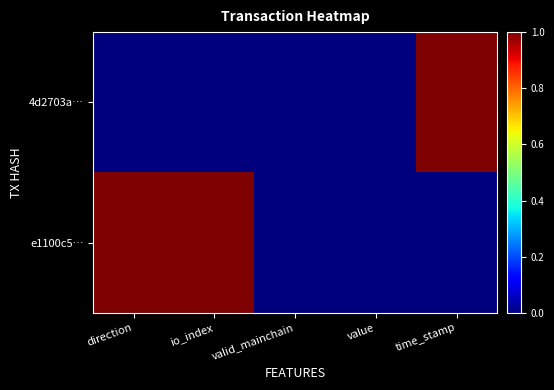

Rank the series by their average value, from highest to lowest.

e1100c5…, 4d2703a…